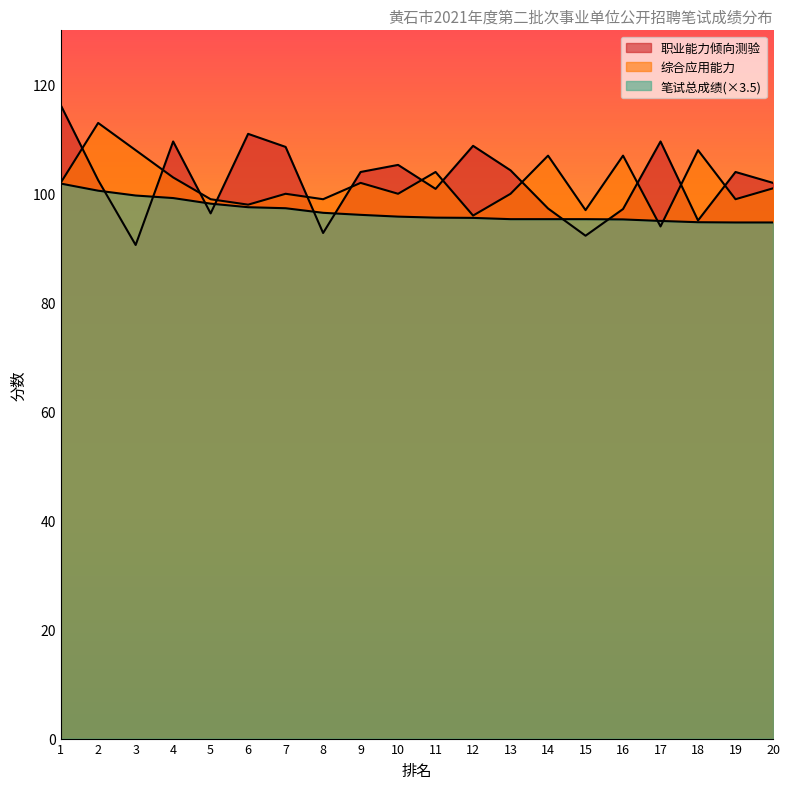

The 综合应用能力 series shows 102.0 at 9. True or false?

True